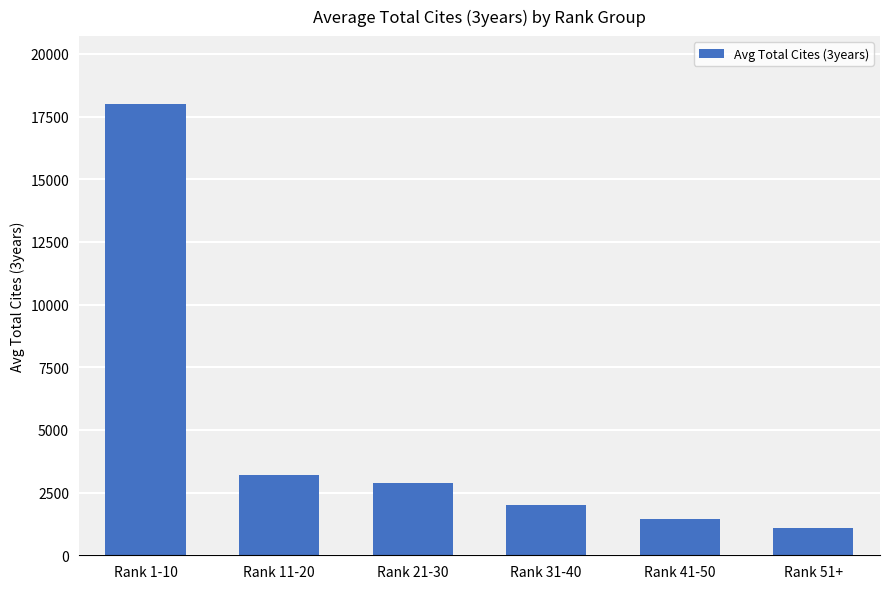

True or false: the data shows 499 at Rank 41-50.

False